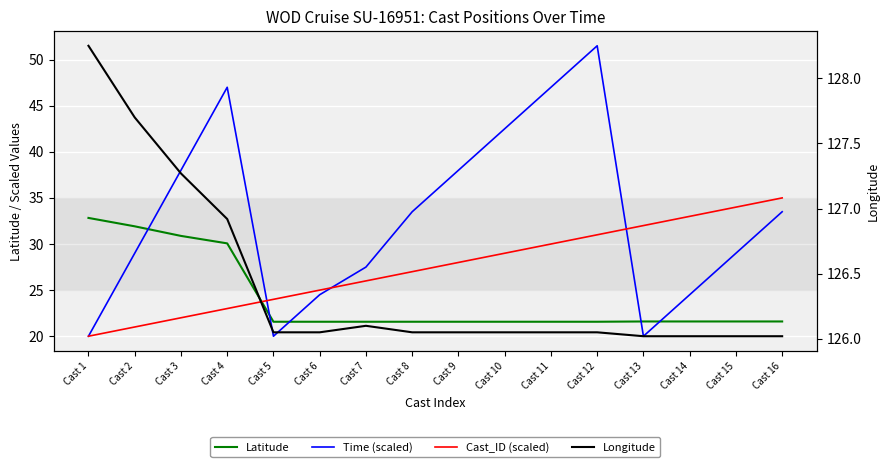

True or false: Latitude has a value of 32.8 at Cast 1.

True